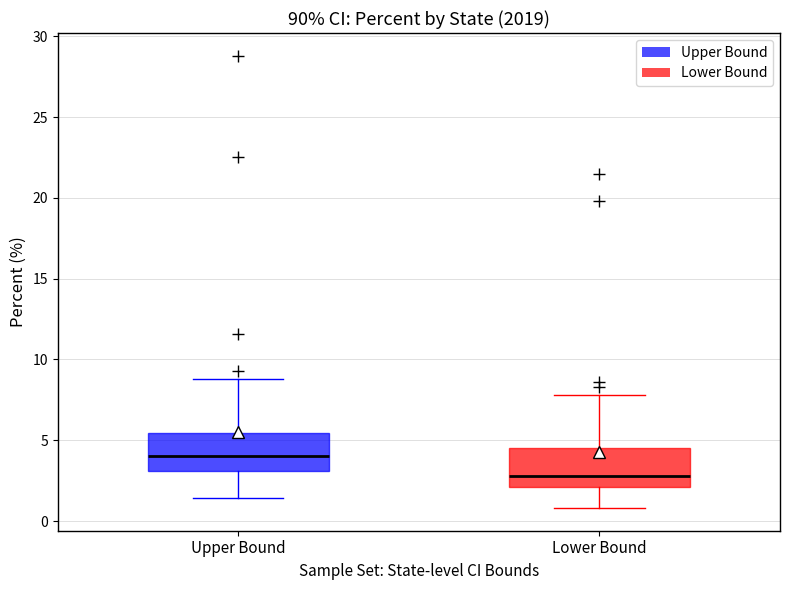

Where does the median line of the box for Upper Bound sit on the y-axis? The values are not printed on the chart, so give them approximately, as read against the axis.

4.0